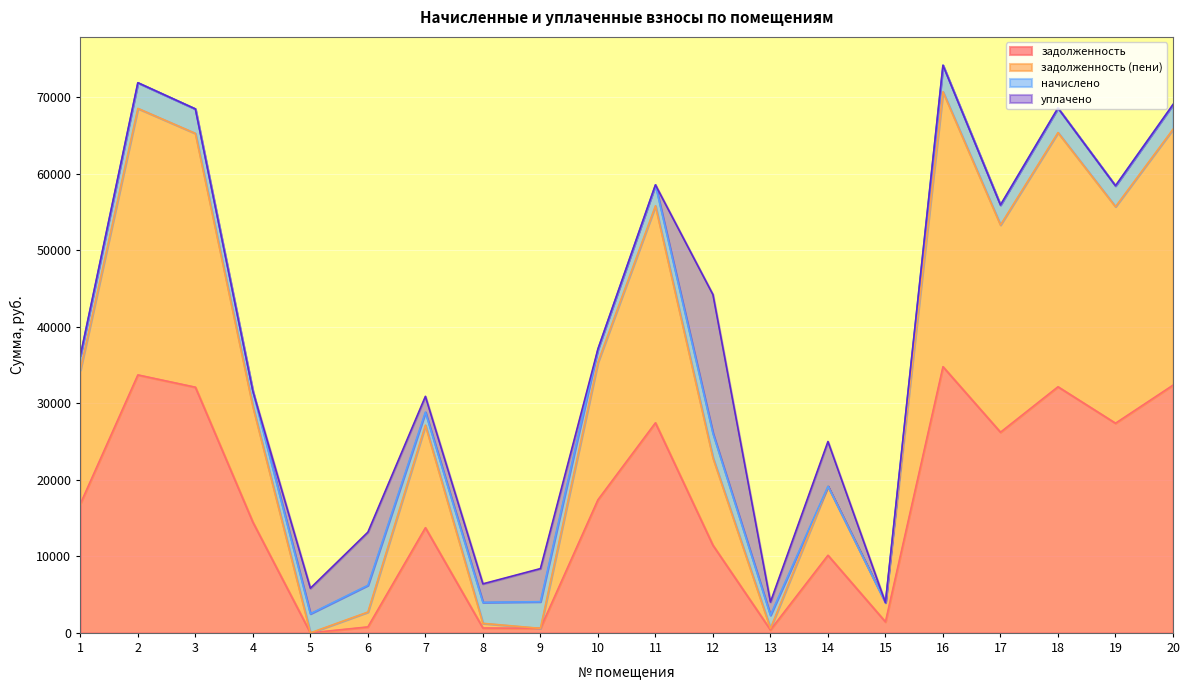

The задолженность series shows 138.2 at 13. True or false?

False